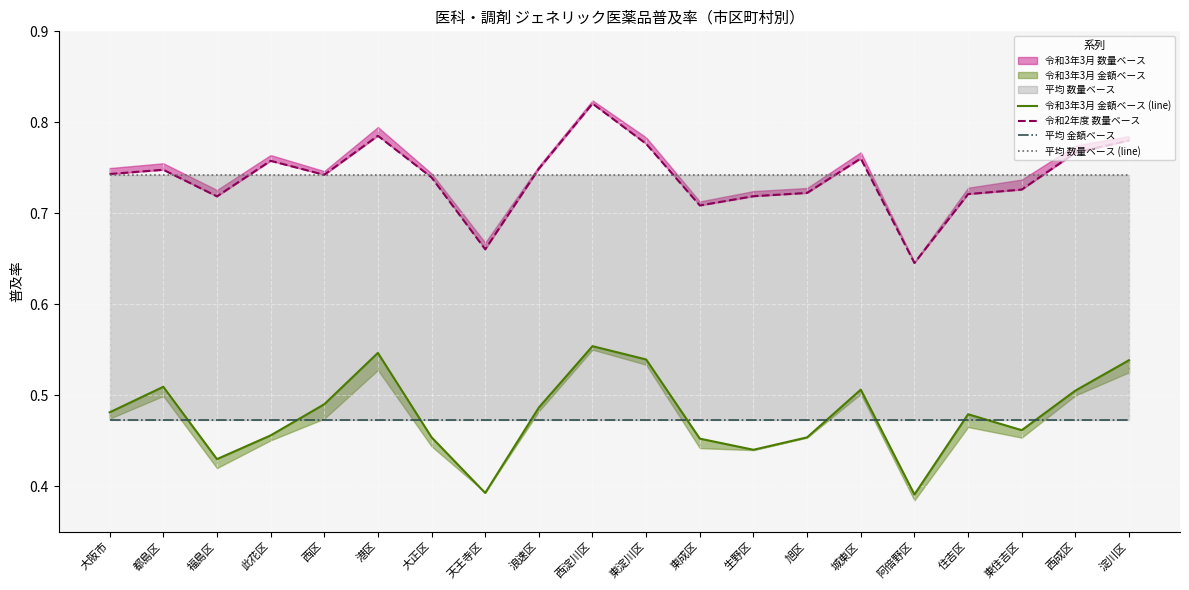

What is the label of the 4th point from the right?

住吉区